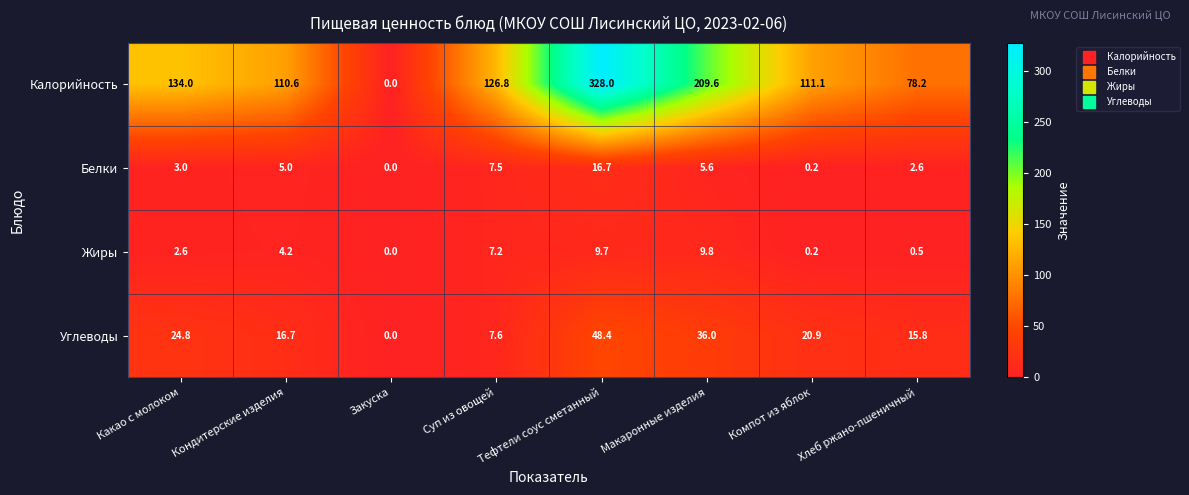

Which series has the largest range (max minus min)?

Калорийность